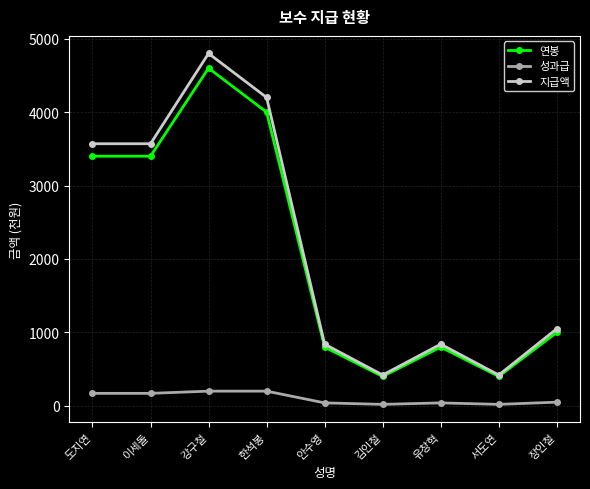

At which label does 연봉 first exceed 1000?

도지연